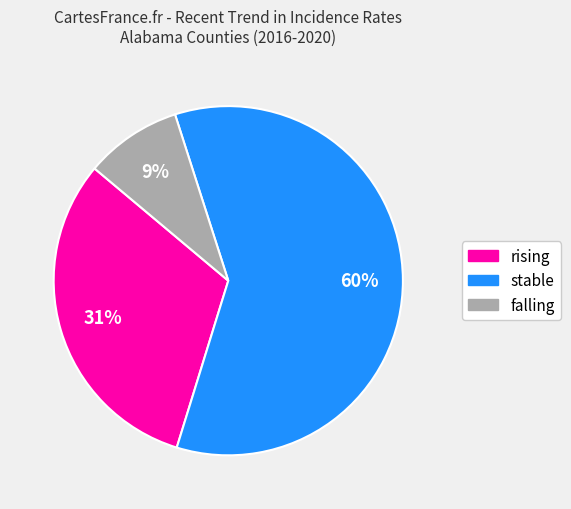

Do stable and rising together represent more than half of the pie?

Yes